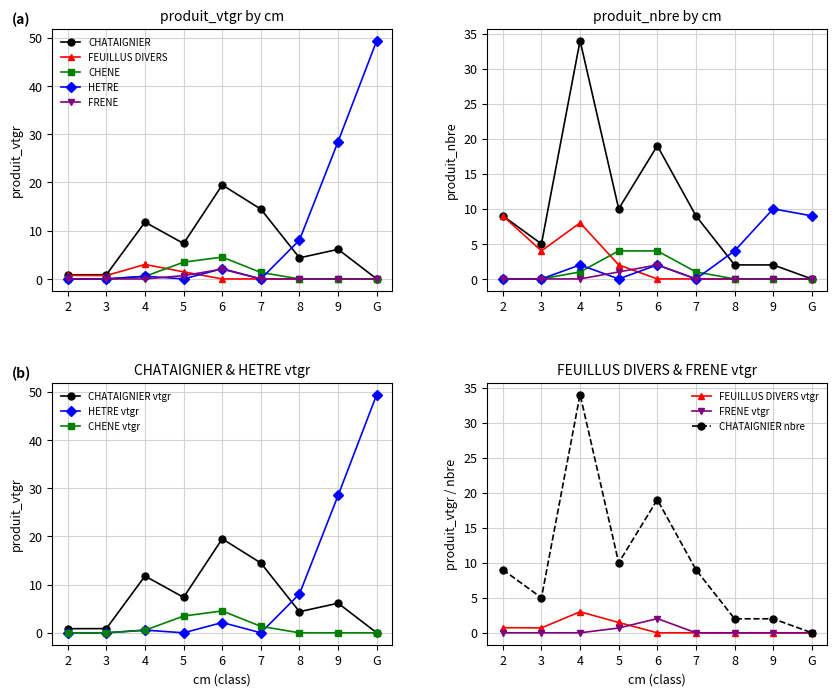

Which category has the lowest value across all series?

G